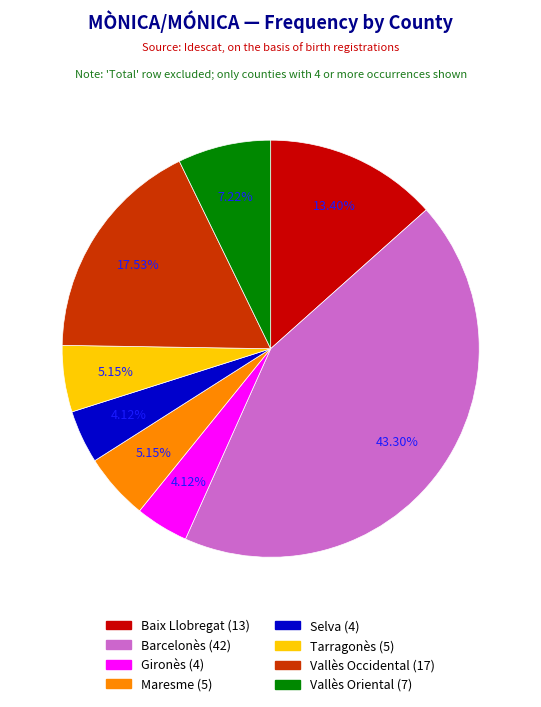

Approximately how many times larger is the value at Vallès Oriental compared to Barcelonès?

0.2